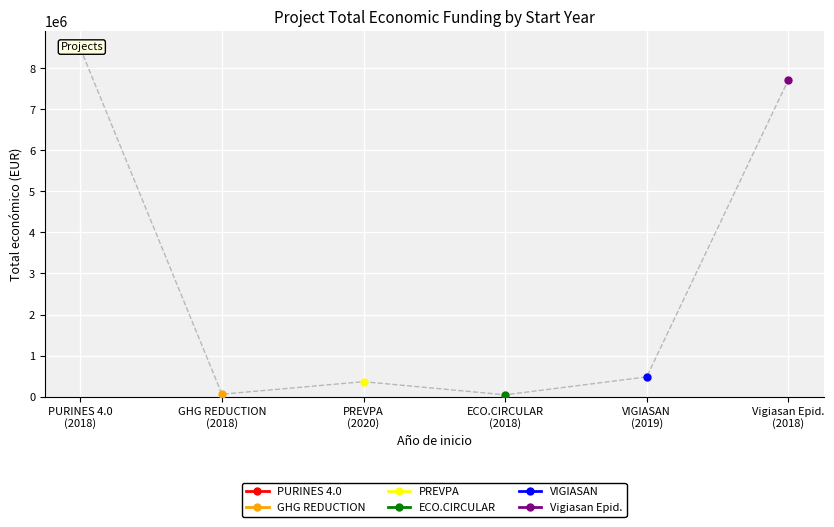

What is the difference between the values at ECO.CIRCULAR (2018) and GHG REDUCTION (2018)?

15285.7